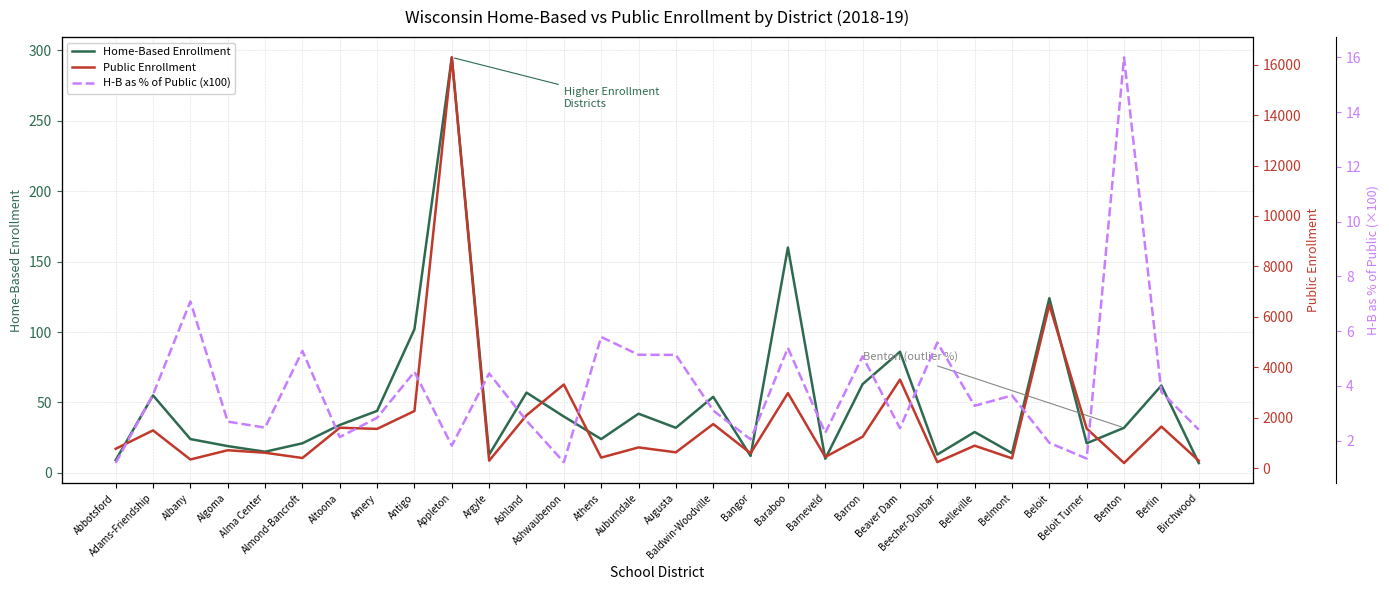

What is the difference between the highest and lowest values at Antigo?

2257.5